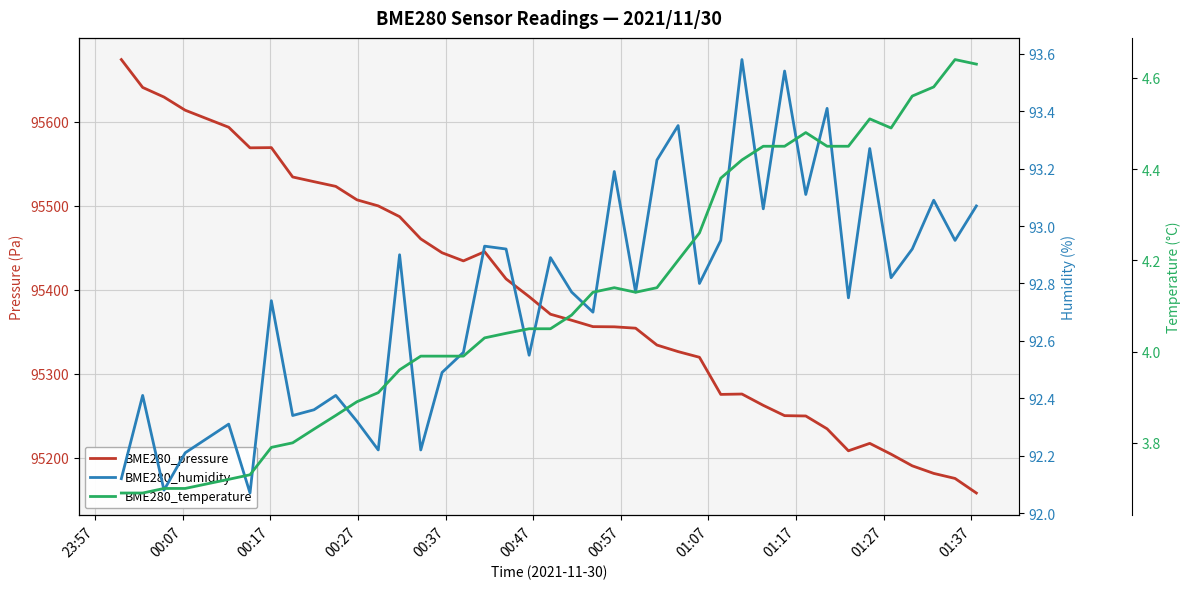

What are all the series names shown in the legend?

BME280_pressure, BME280_humidity, BME280_temperature